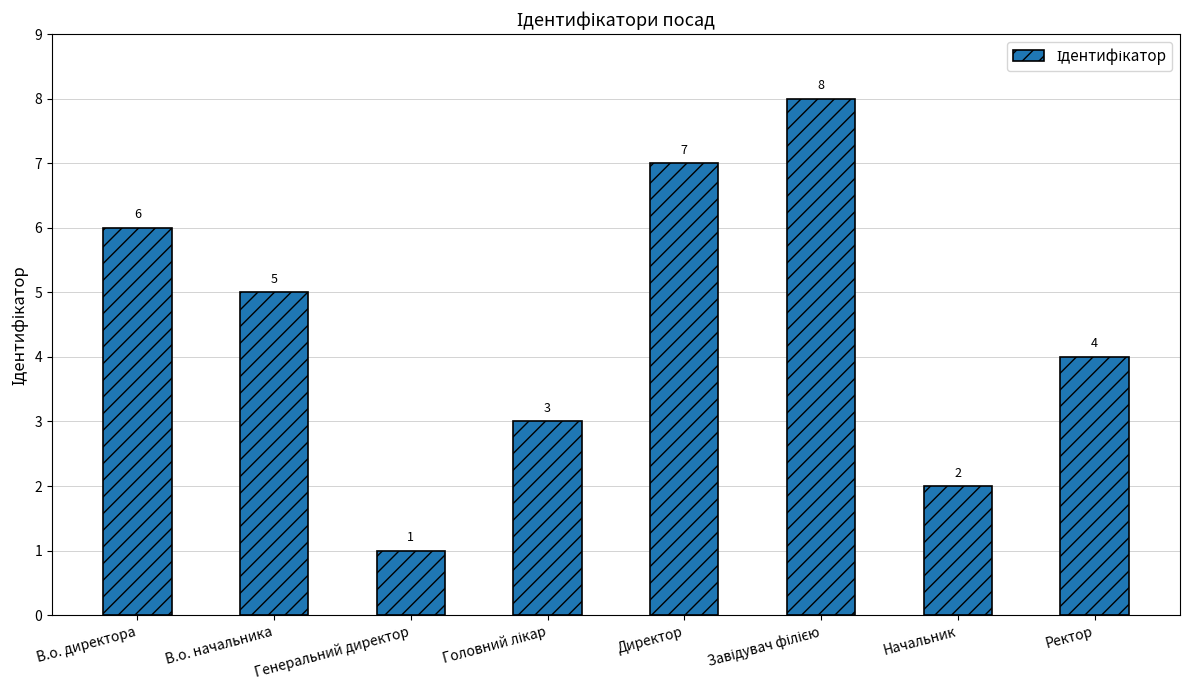

What is the change in value from В.о. начальника to Начальник?

-3